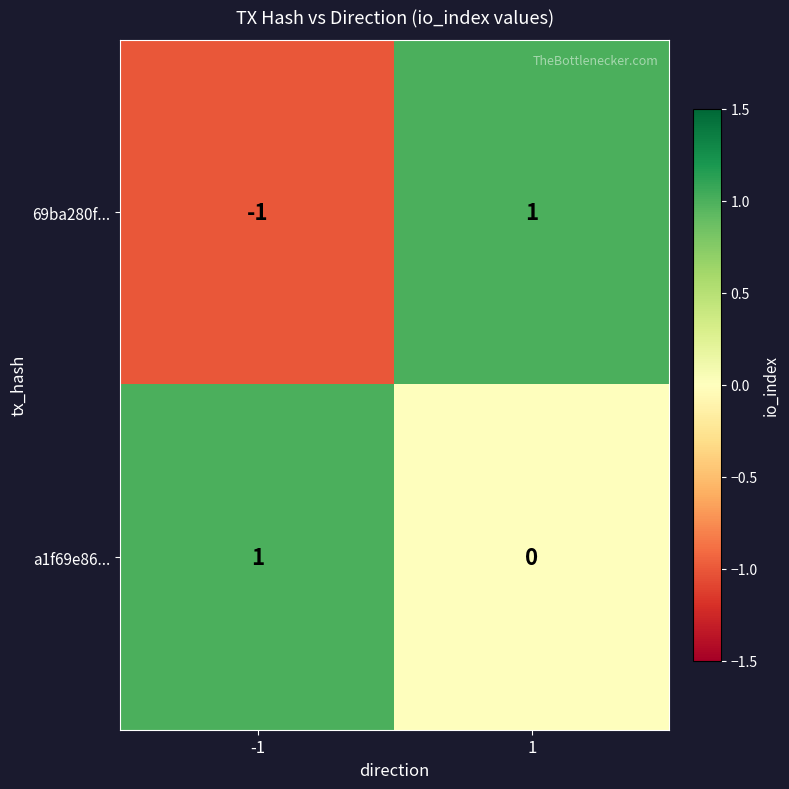

Which series has the largest range (max minus min)?

69ba280f...